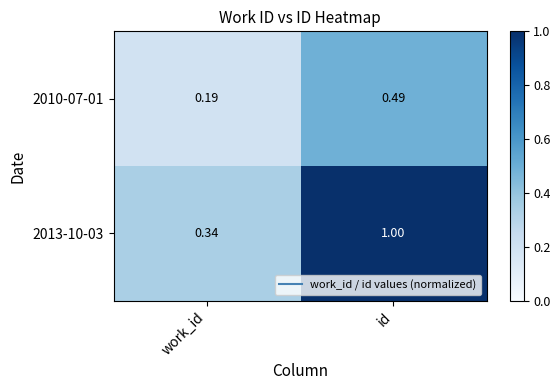

What is the maximum value shown in the chart?

1.0